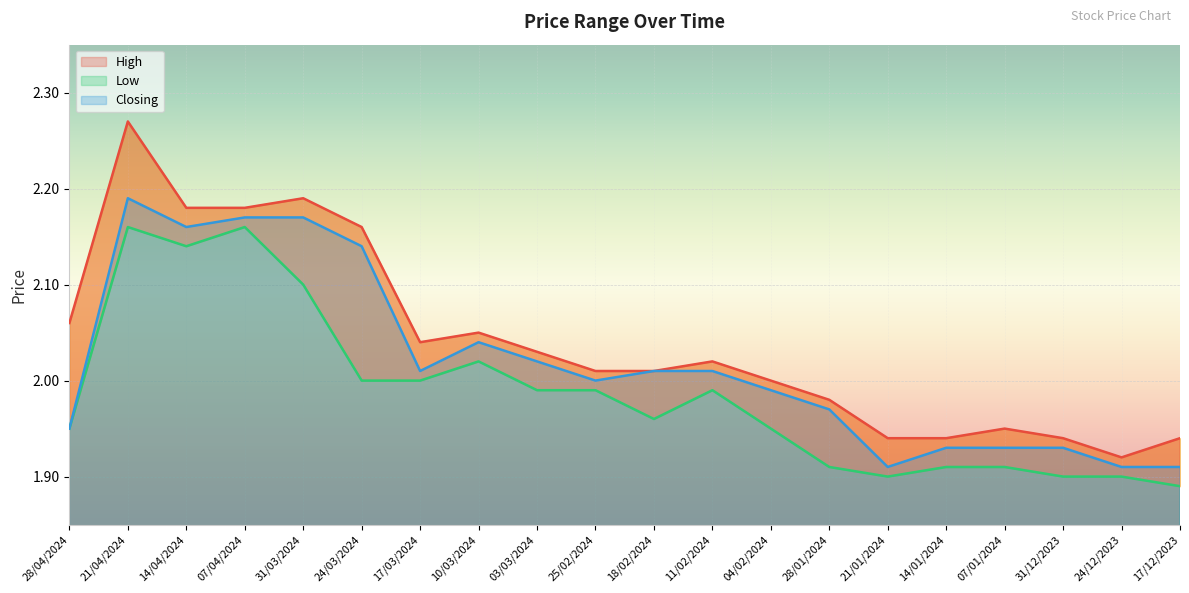

Reading left to right, list all the values displayed in this chart.

High: 2.1	2.3	2.2	2.2	2.2	2.2	2.0	2.0	2.0	2.0	2.0	2.0	2.0	2.0	1.9	1.9	1.9	1.9	1.9	1.9
Low: 1.9	2.2	2.1	2.2	2.1	2.0	2.0	2.0	2.0	2.0	2.0	2.0	1.9	1.9	1.9	1.9	1.9	1.9	1.9	1.9
Closing: 1.9	2.2	2.2	2.2	2.2	2.1	2.0	2.0	2.0	2.0	2.0	2.0	2.0	2.0	1.9	1.9	1.9	1.9	1.9	1.9